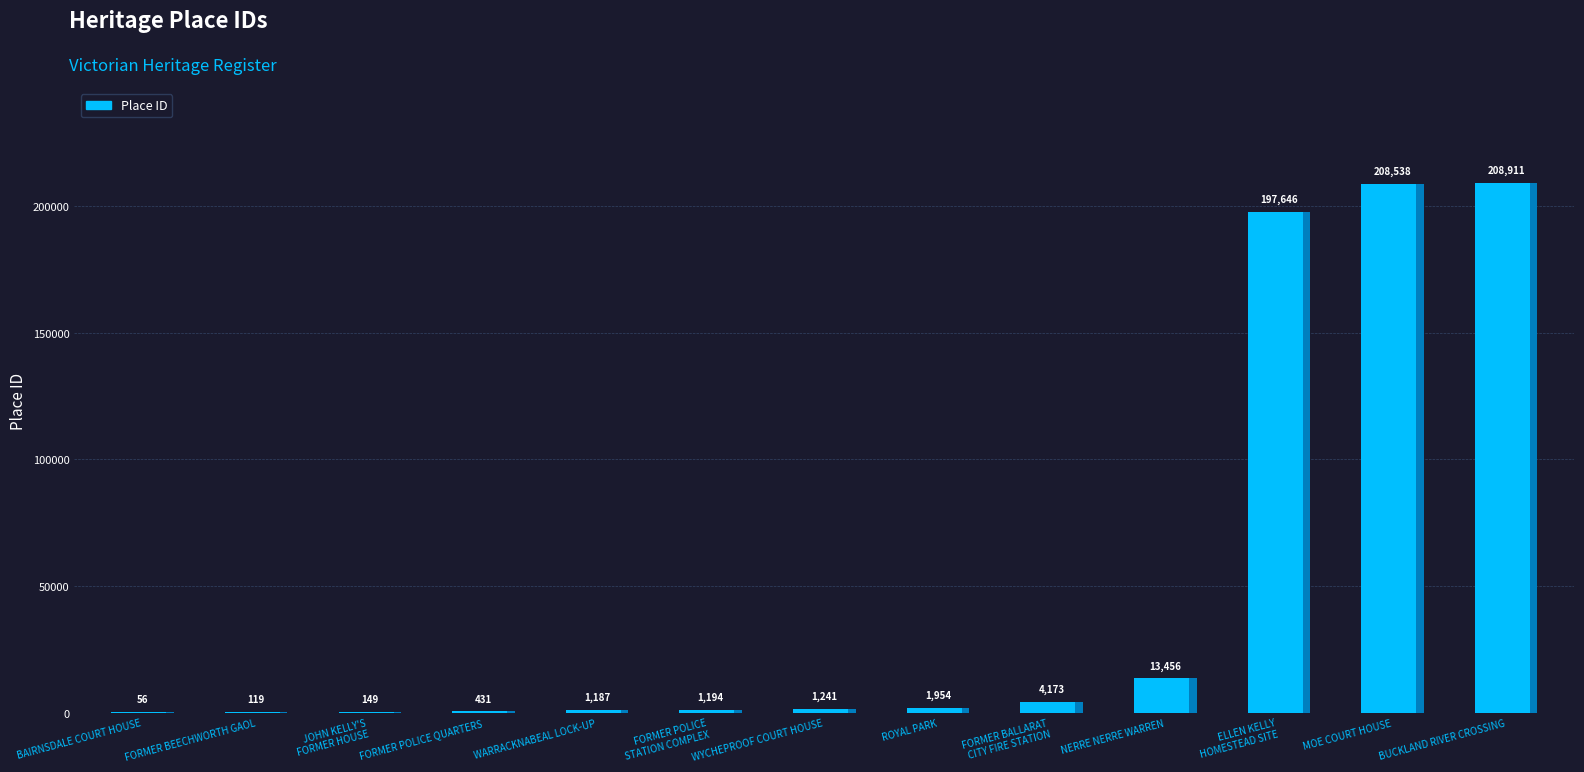

Rank the categories by value from highest to lowest.

BUCKLAND RIVER CROSSING, MOE COURT HOUSE, ELLEN KELLY HOMESTEAD SITE, NERRE NERRE WARREN, FORMER BALLARAT CITY FIRE STATION, ROYAL PARK, WYCHEPROOF COURT HOUSE, FORMER POLICE STATION COMPLEX, WARRACKNABEAL LOCK-UP, FORMER POLICE QUARTERS, JOHN KELLY'S FORMER HOUSE, FORMER BEECHWORTH GAOL, BAIRNSDALE COURT HOUSE